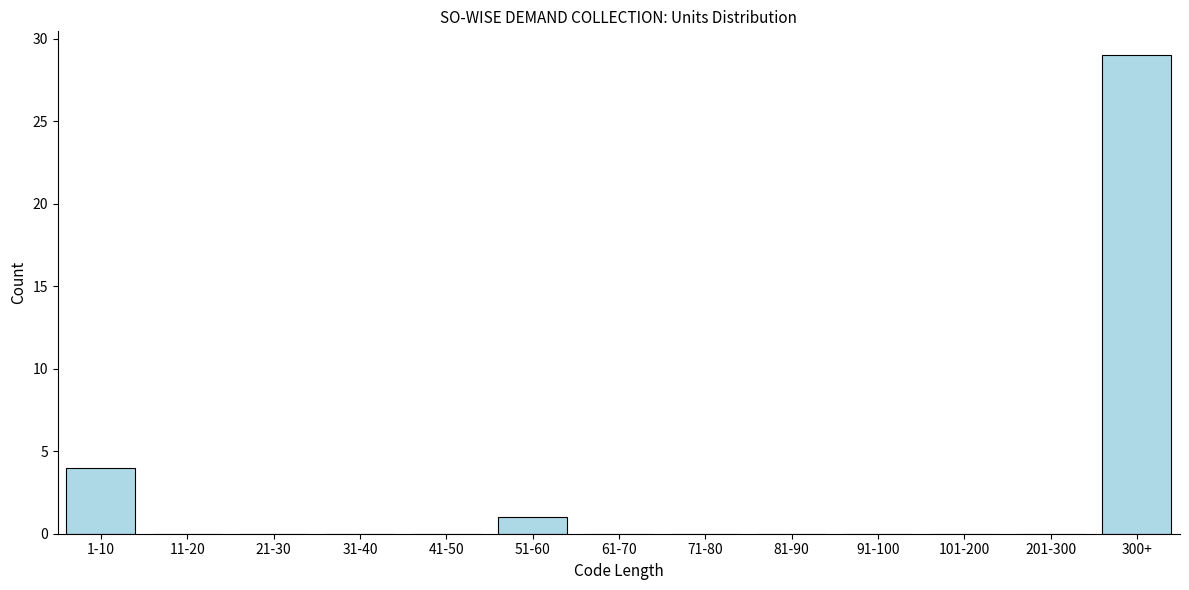

Reading left to right, transcribe all the data shown in this chart.

1-10=4	11-20=0	21-30=0	31-40=0	41-50=0	51-60=1	61-70=0	71-80=0	81-90=0	91-100=0	101-200=0	201-300=0	300+=29